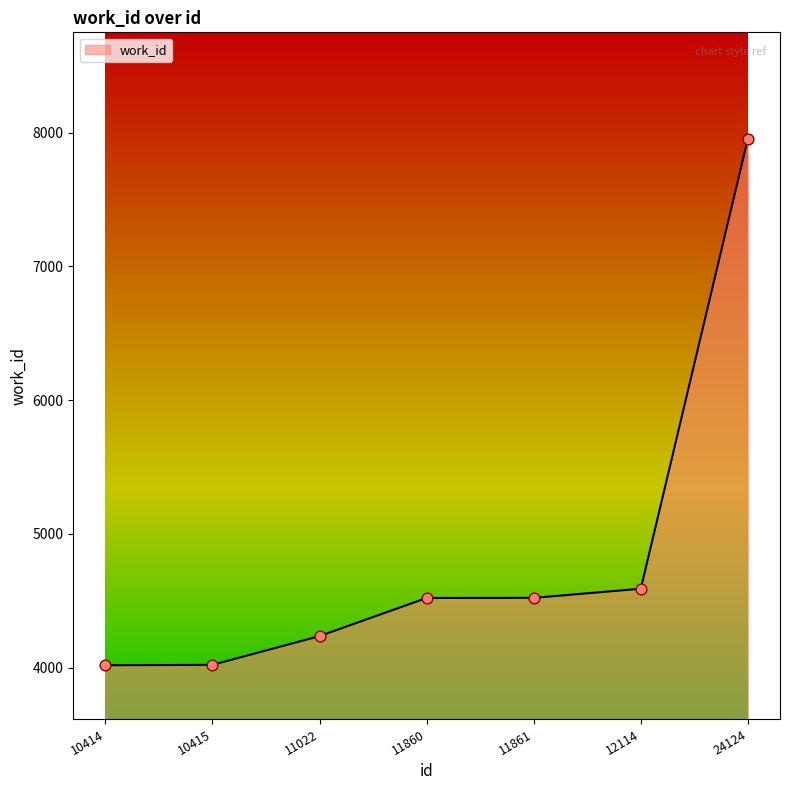

Which has a higher value, 10414 or 11861?

11861